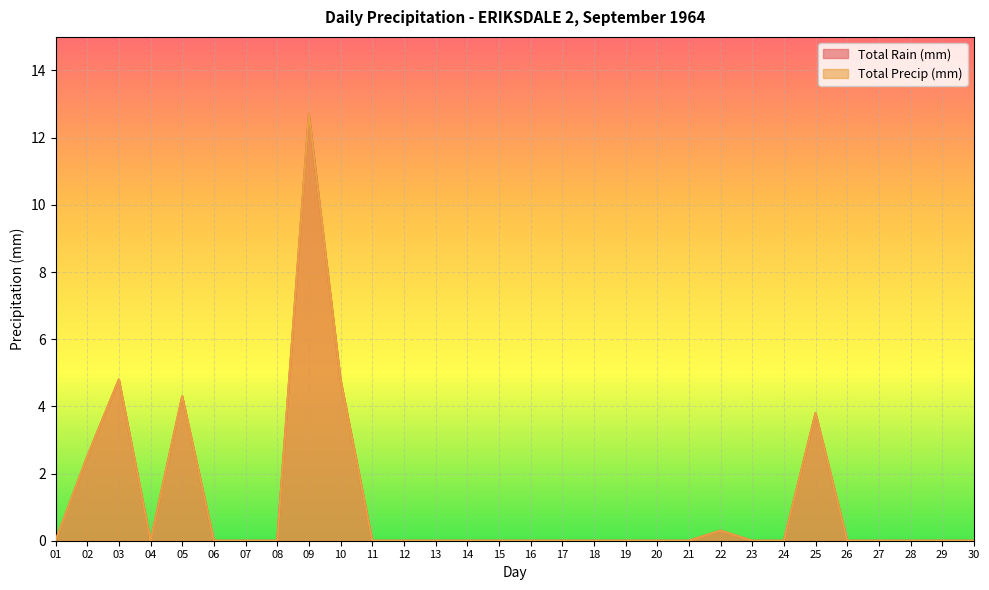

Between 07 and 25, which series saw the biggest shift?

Total Rain (mm)